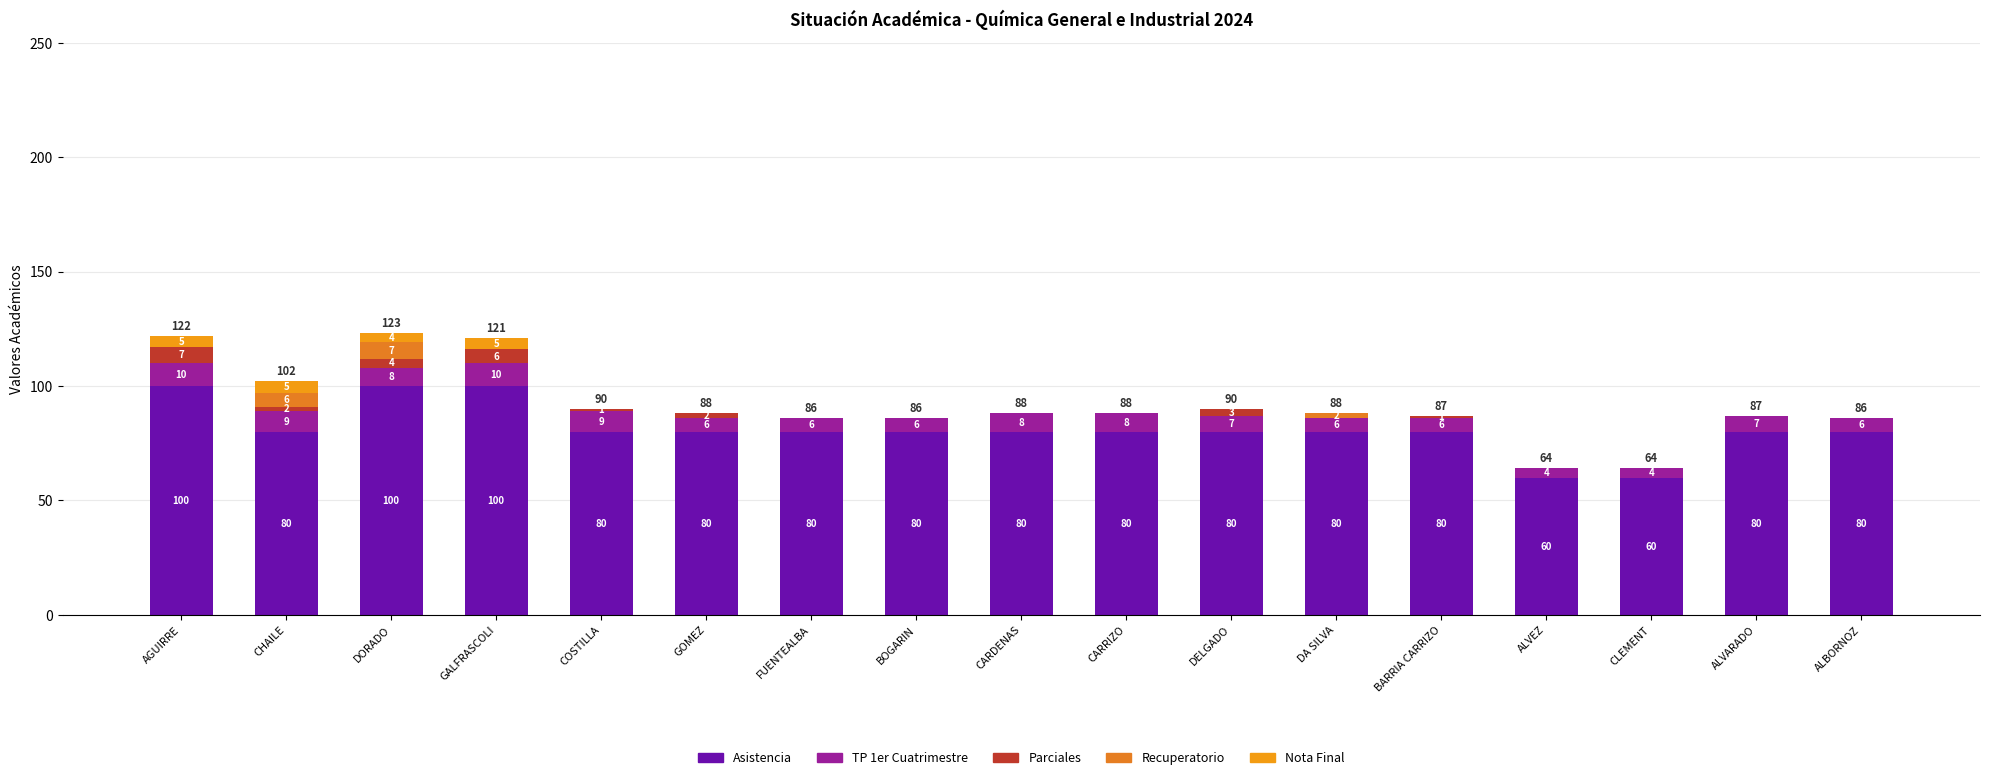

Which has a higher value, CARDENAS or DA SILVA?

CARDENAS